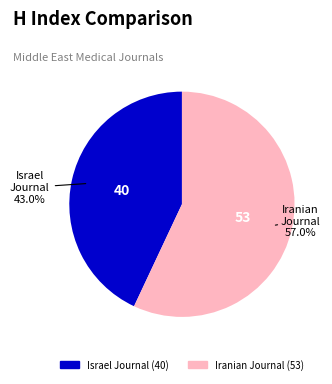

Is there any slice that represents more than half of the pie?

Yes